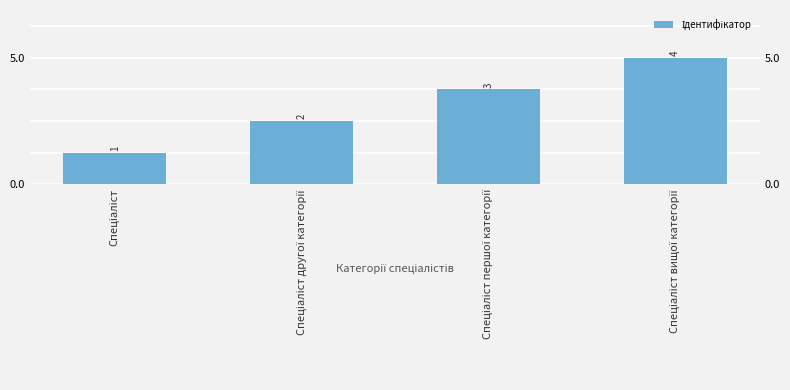

Reading left to right, extract all data points from this chart.

1	2	3	4